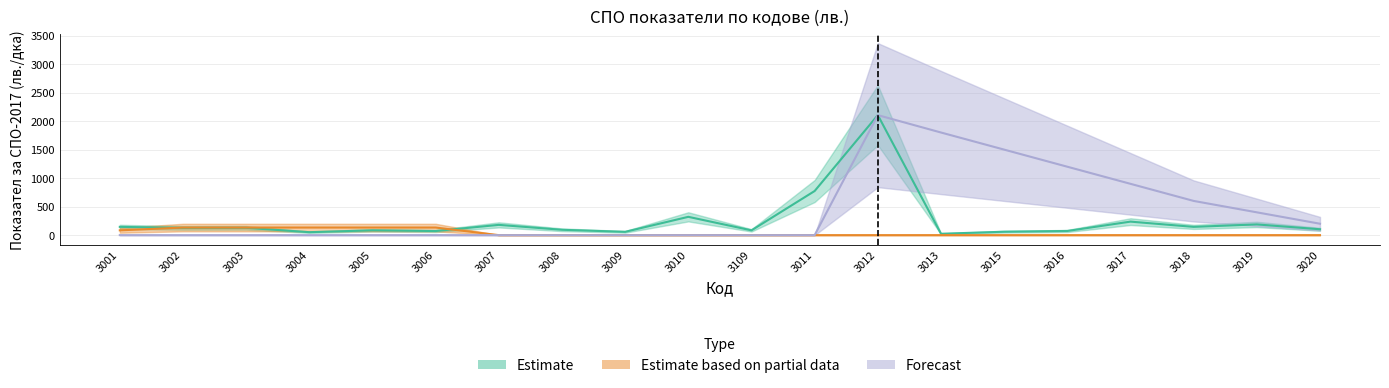

Is it true that Estimate based on partial data equals 0 at 3013?

True